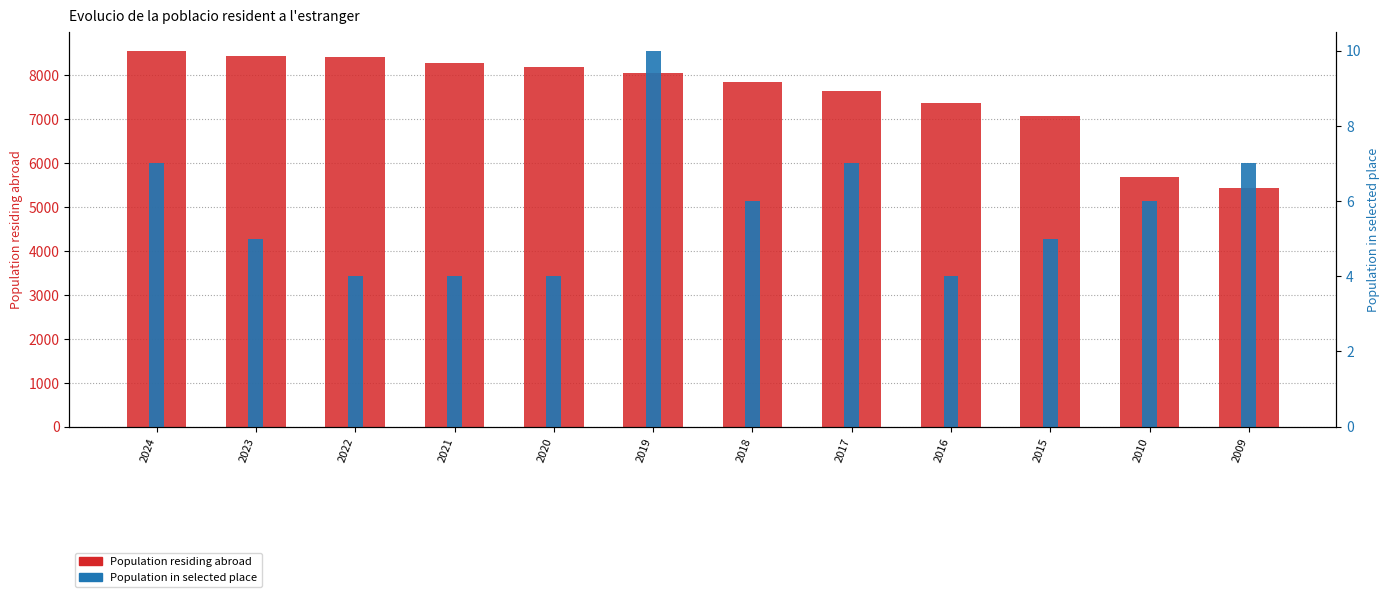

What is the smallest value displayed?

4